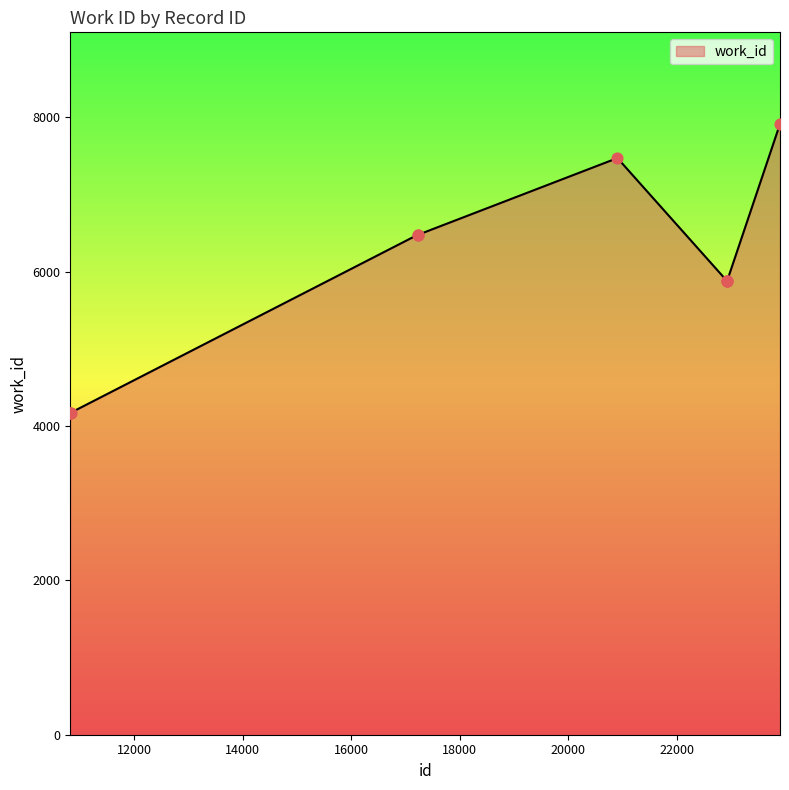

What is the minimum value shown in the chart?

4171